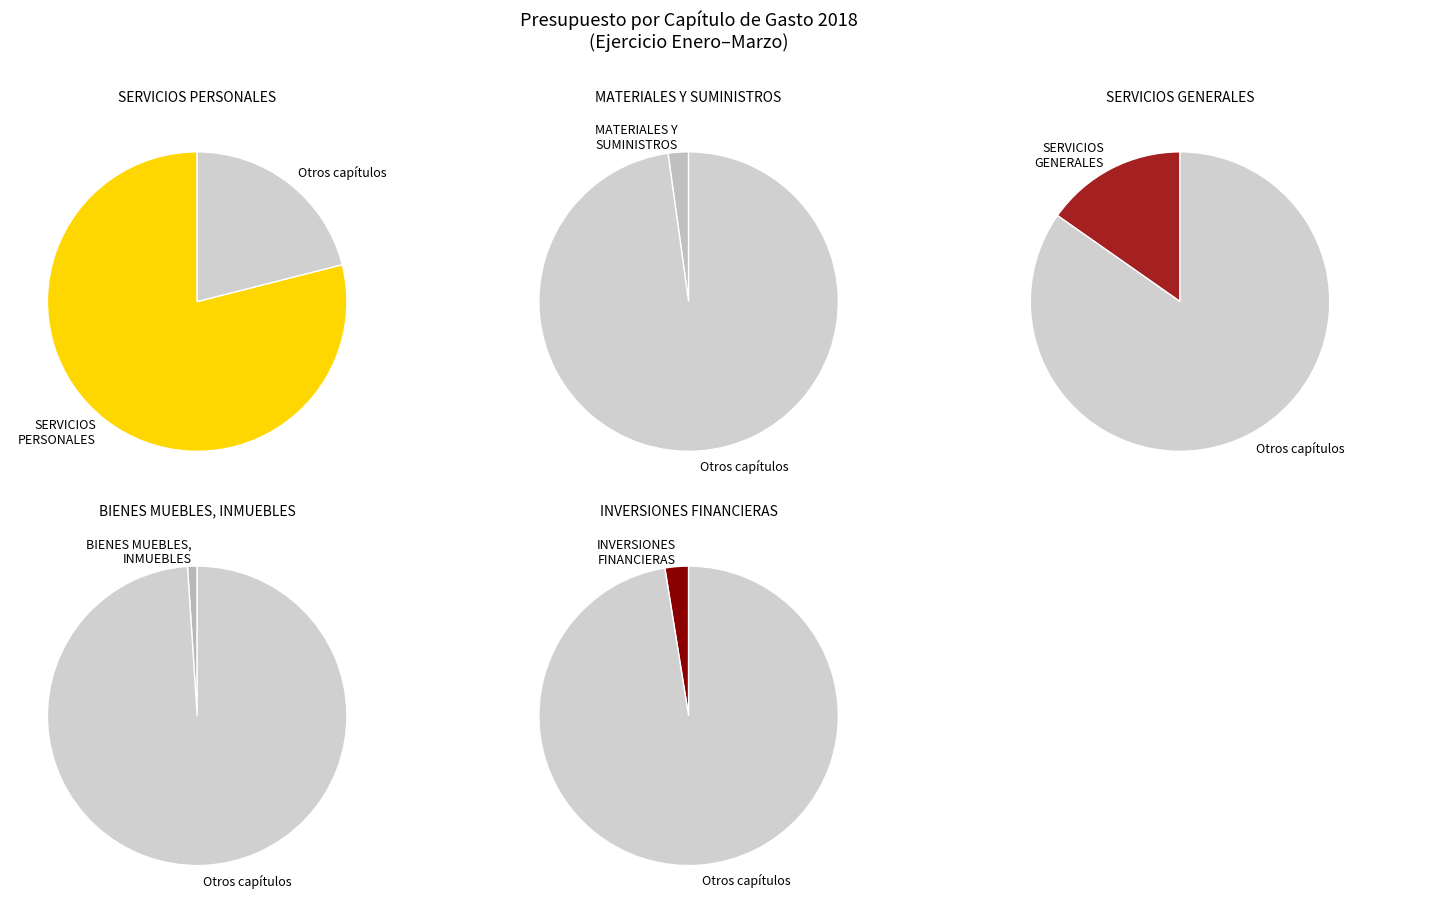

Approximately how many times larger is the value at SERVICIOS GENERALES compared to MATERIALES Y SUMINISTROS?

6.9